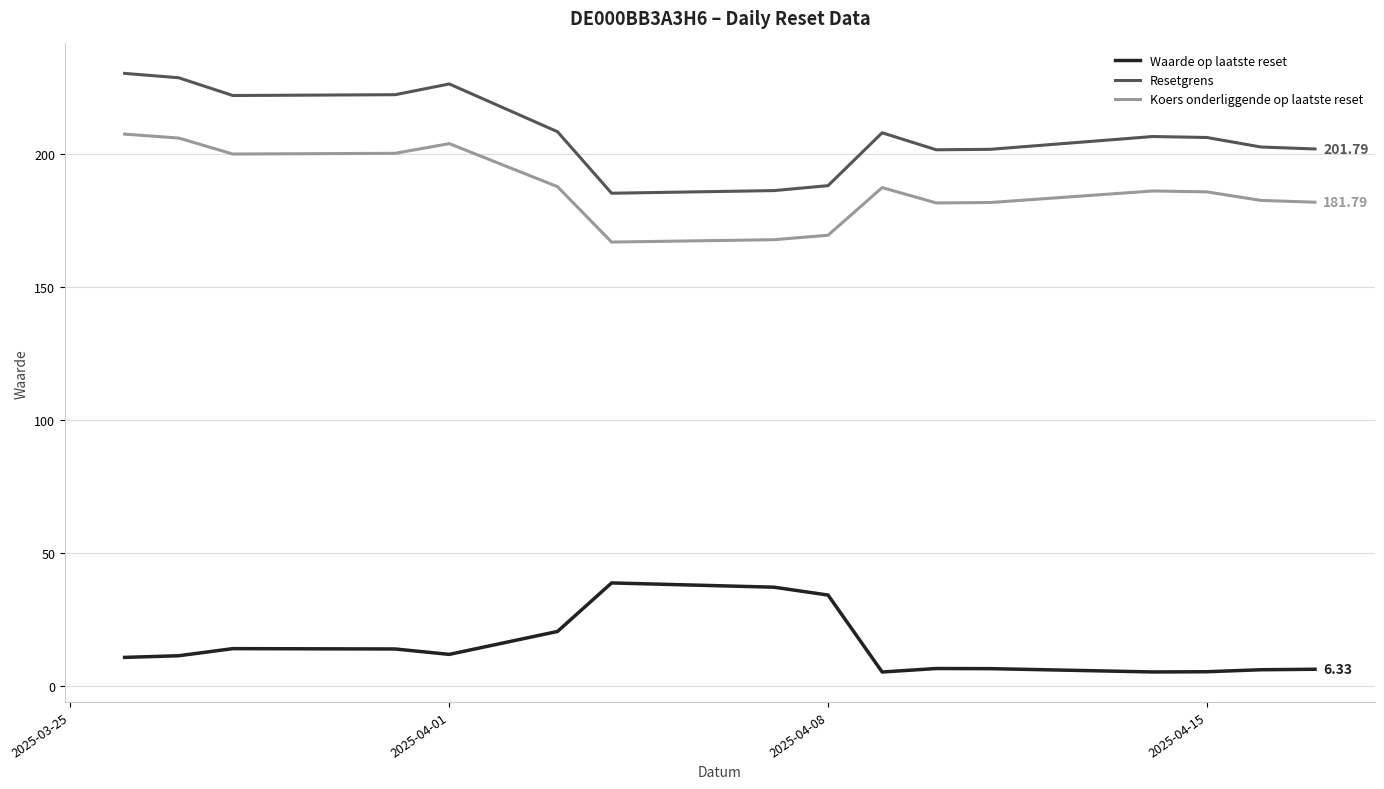

Which series has the largest total across all categories?

Resetgrens